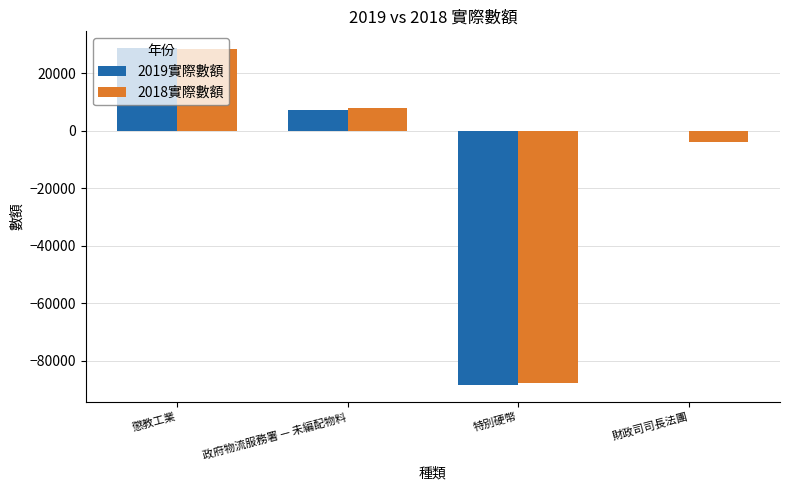

At which label is 2019實際數額 closest to -29859?

財政司司長法團